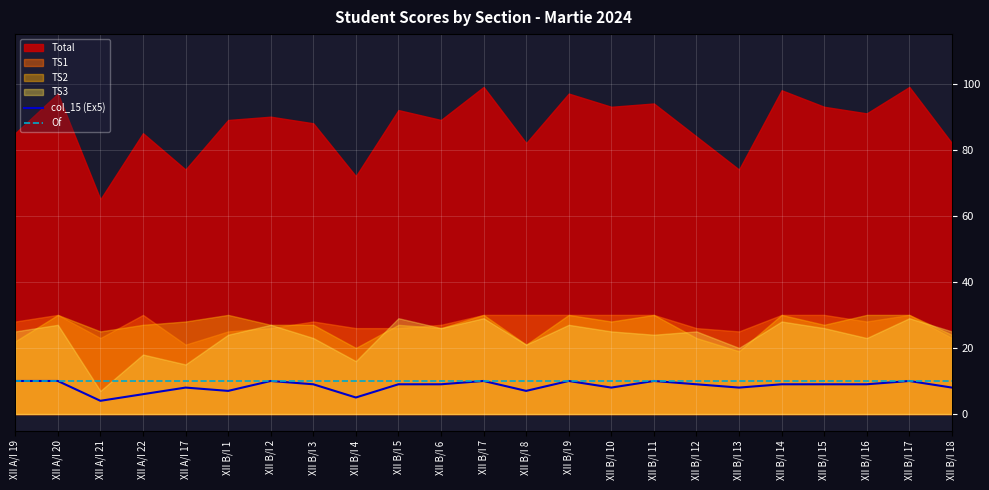

Is it true that Of equals 10 at XII B/I 3?

True